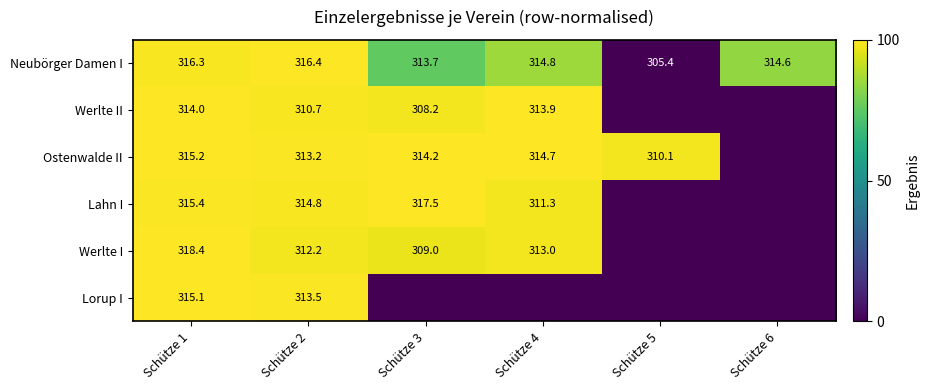

Is it true that Werlte I equals 513.3 at Schütze 4?

False